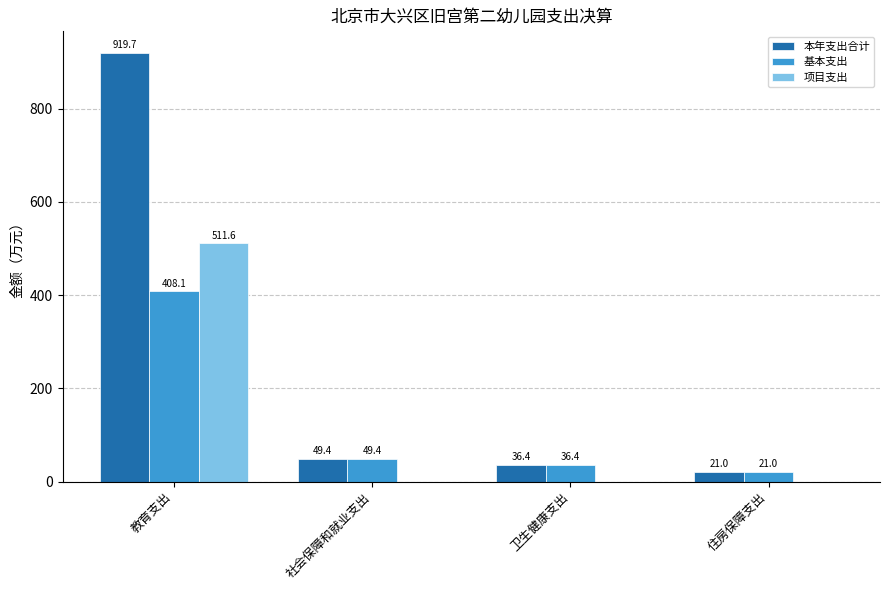

The value of 项目支出 at 住房保障支出 is 0.0. True or false?

True